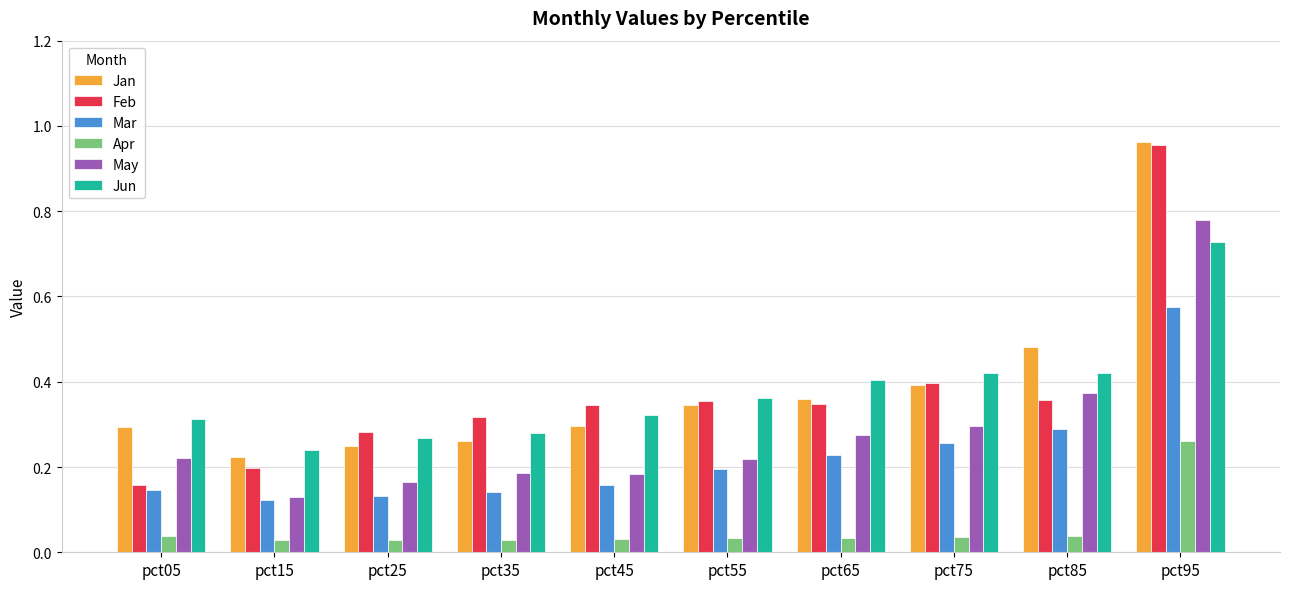

Between pct25 and pct65, which series saw the biggest shift?

Jun